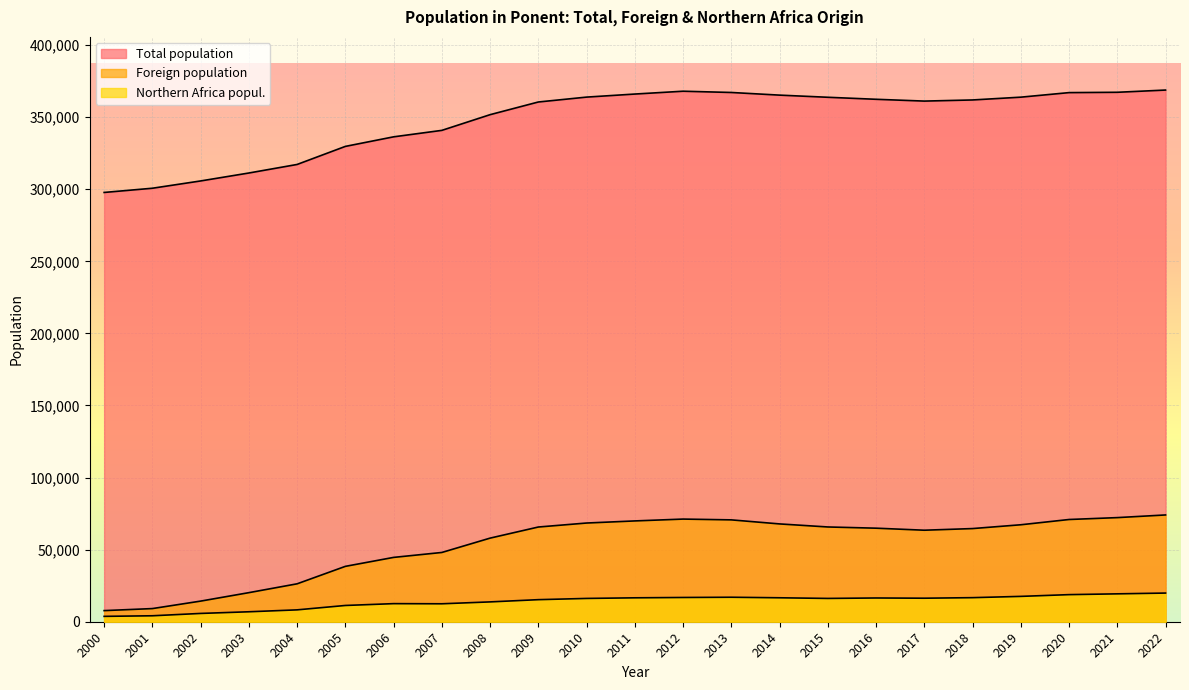

What is the smallest value displayed?

3725